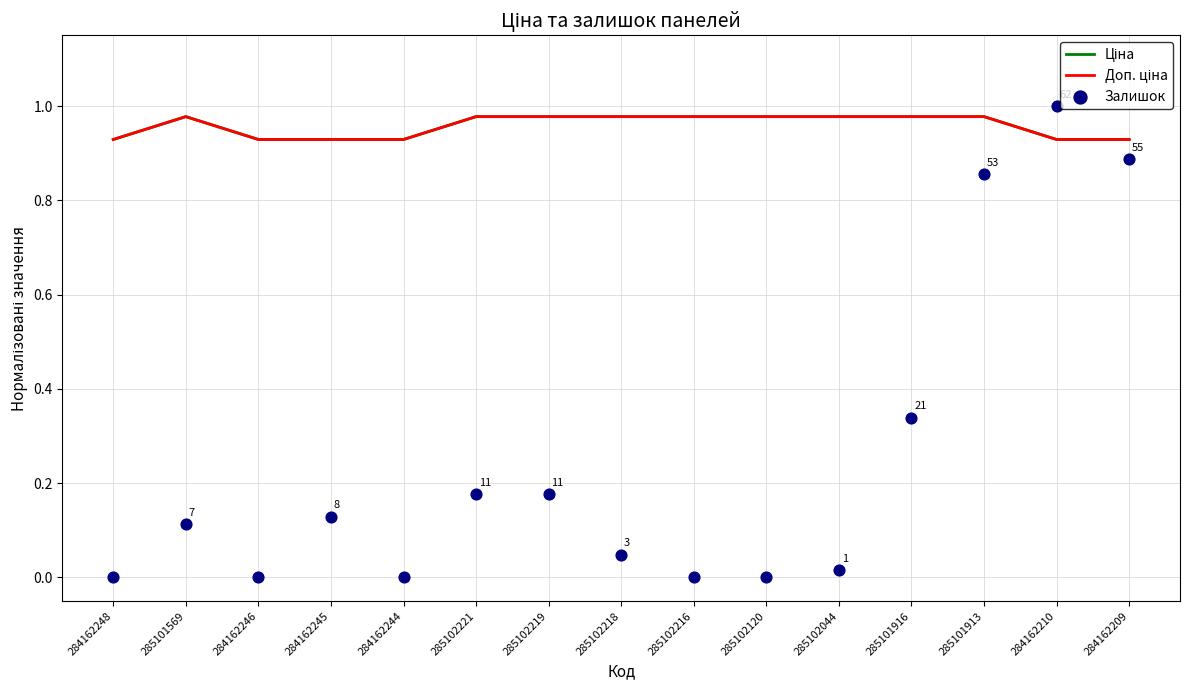

Which series reaches the maximum Y coordinate?

Залишок